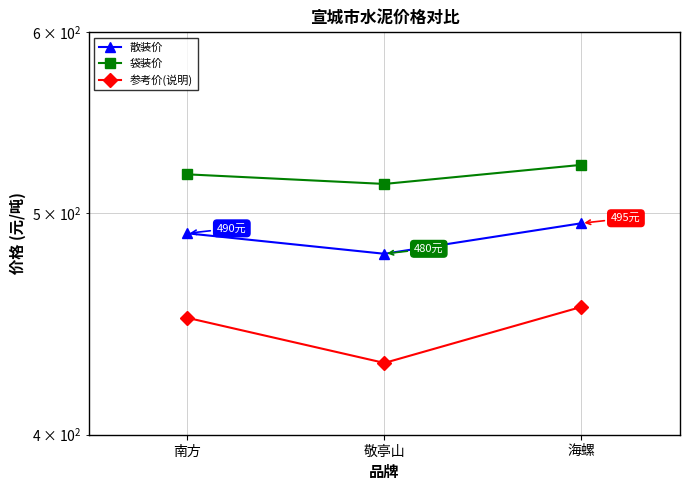

Does the chart display data point markers on the line(s)?

Yes